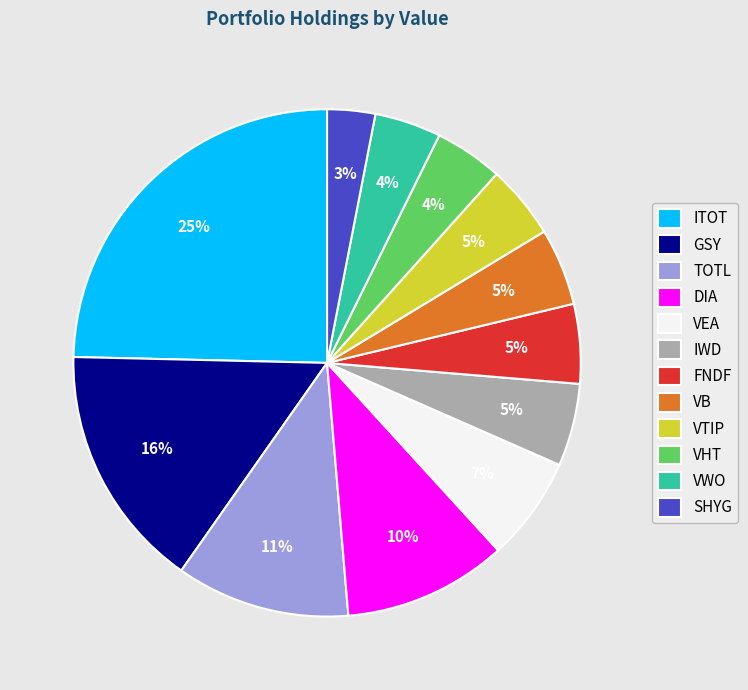

What is the largest slice in the pie chart?

ITOT